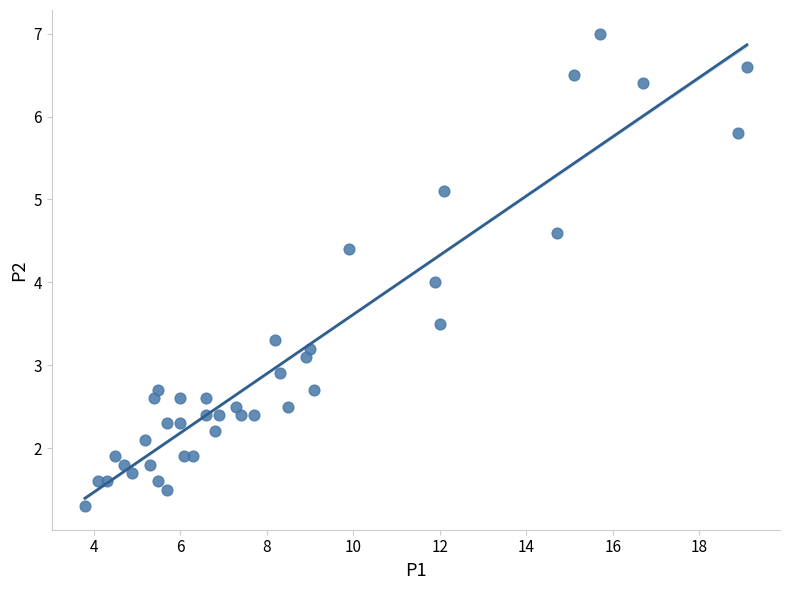

What is the range of X values (max minus min)?

15.3